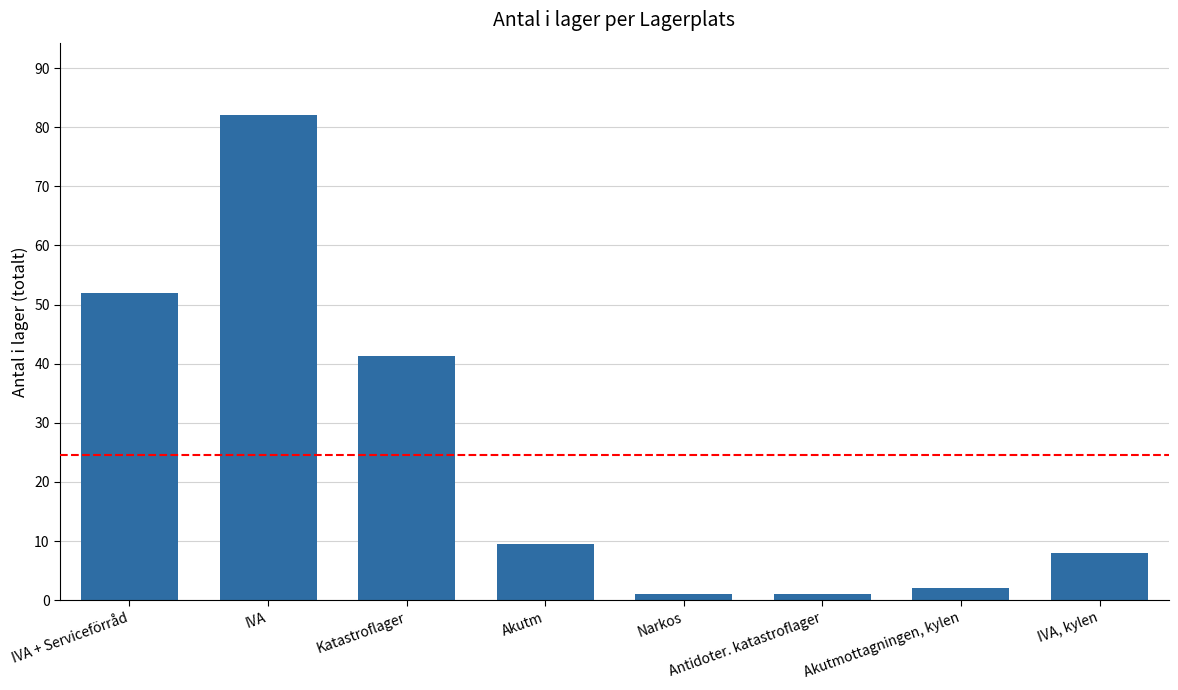

What is the maximum value shown in the chart?

82.0